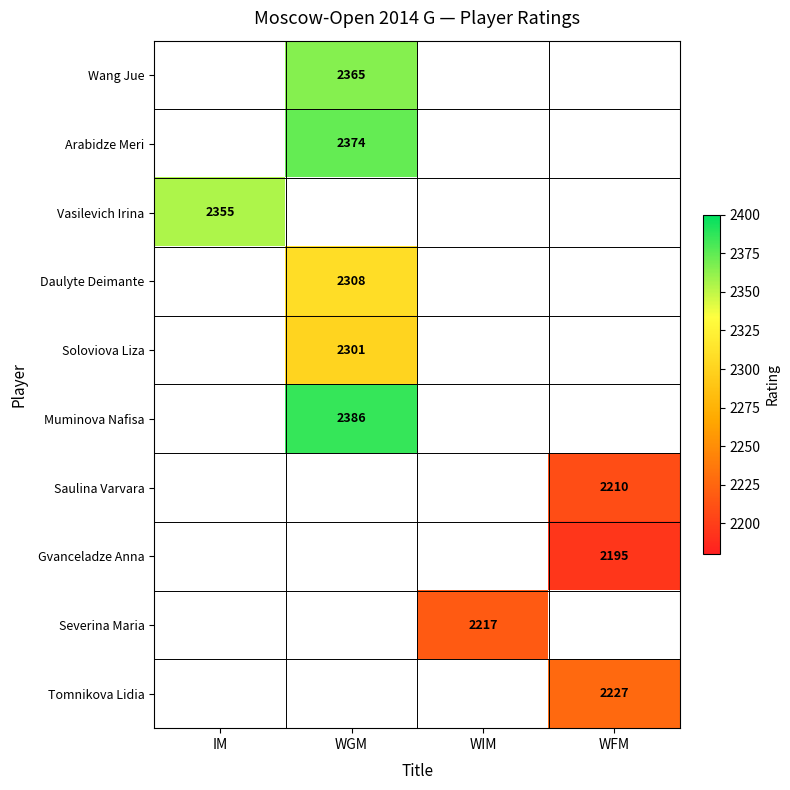

The value of Wang Jue at WGM is 677. True or false?

False